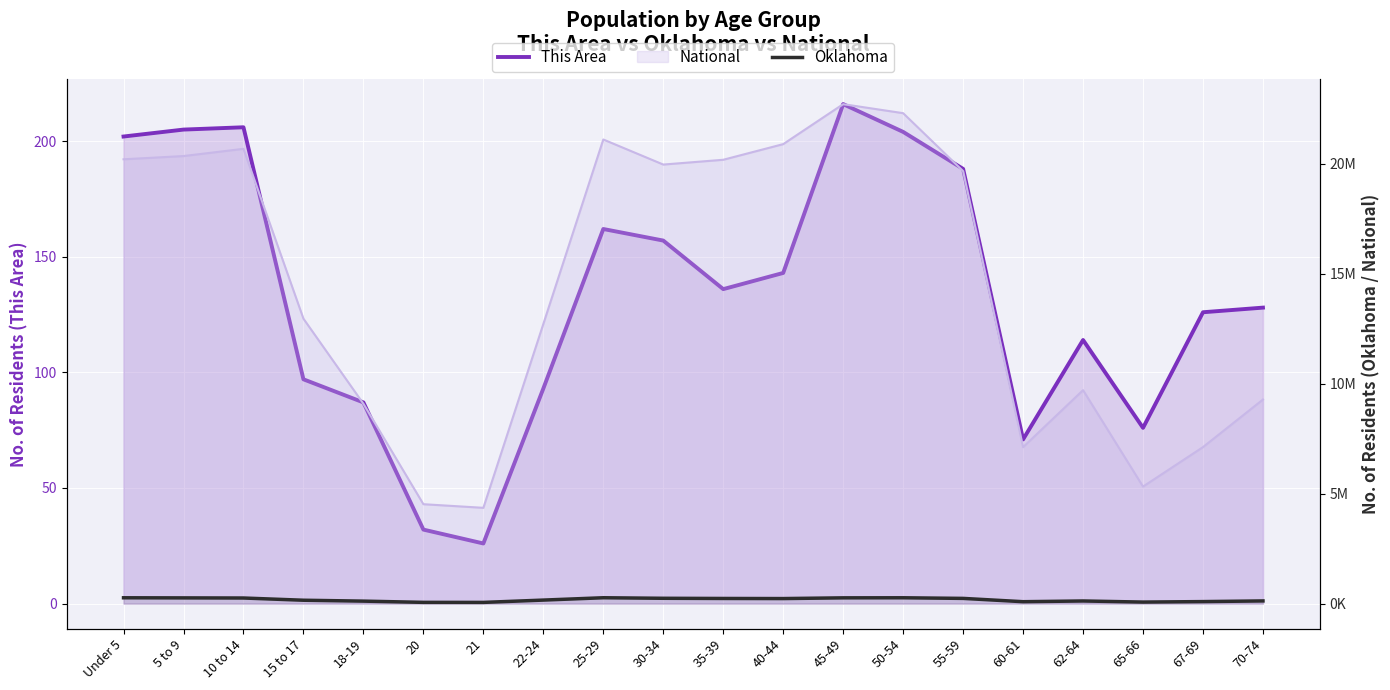

What is the value of the Oklahoma point at the 7th from the left?

54032